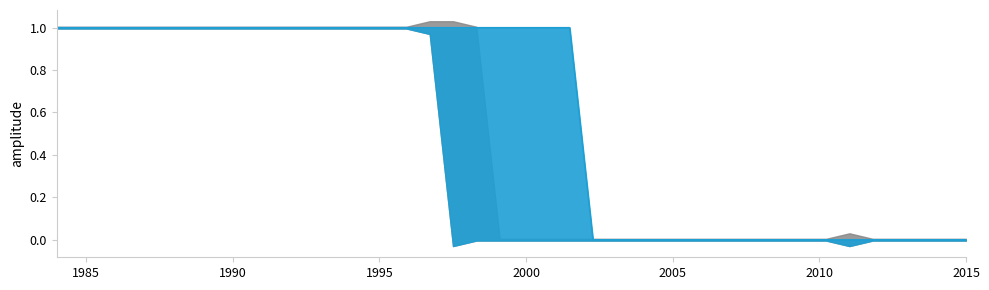

Is it true that the value at 36 is 0?

False